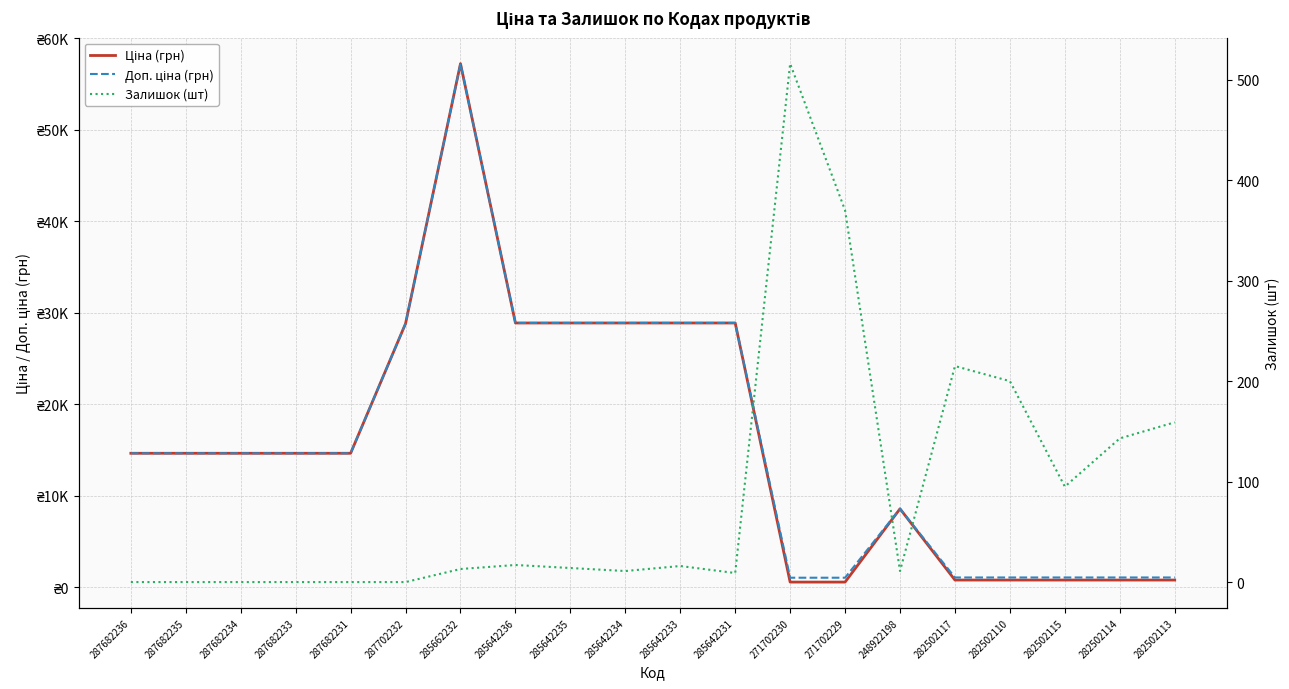

Which has a higher value, 287682235 or 287702232?

287702232